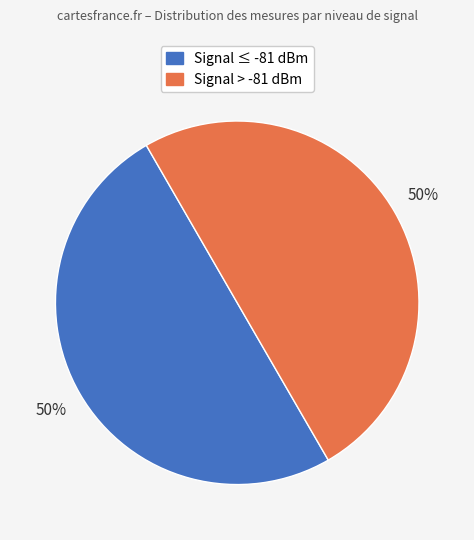

Count the number of slices in the pie.

2